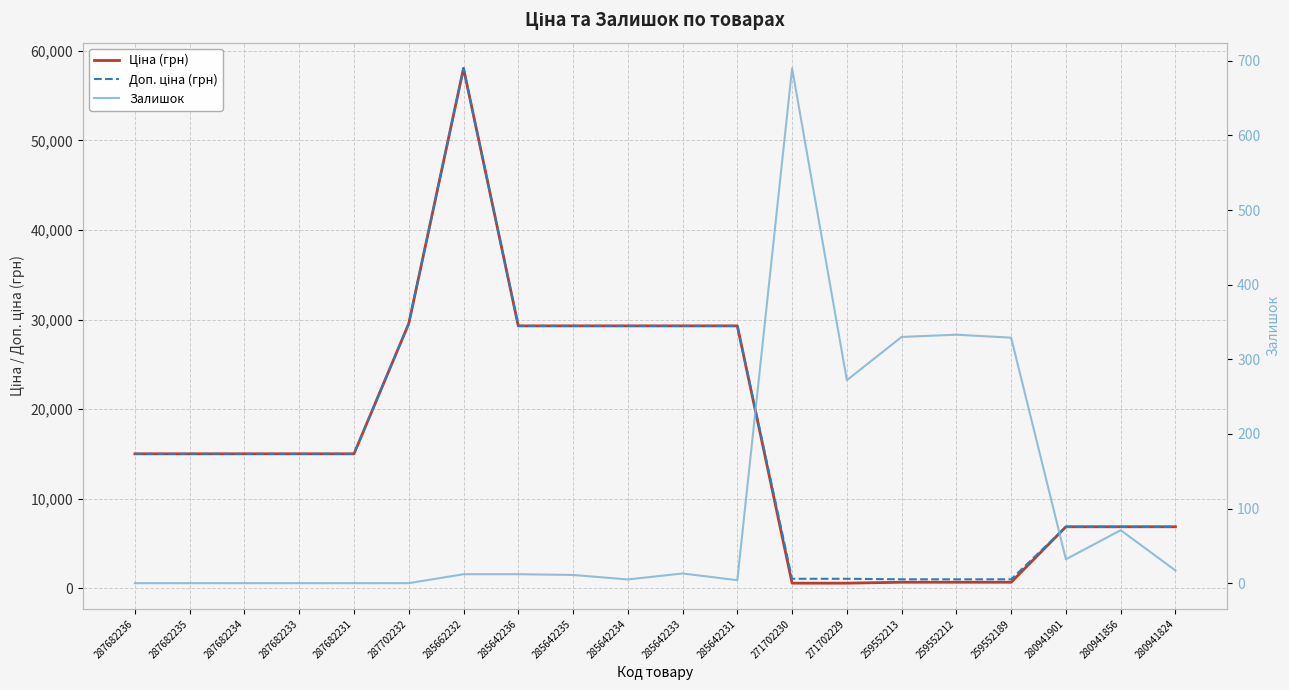

How many values in the Ціна (грн) series are below 15019?

8